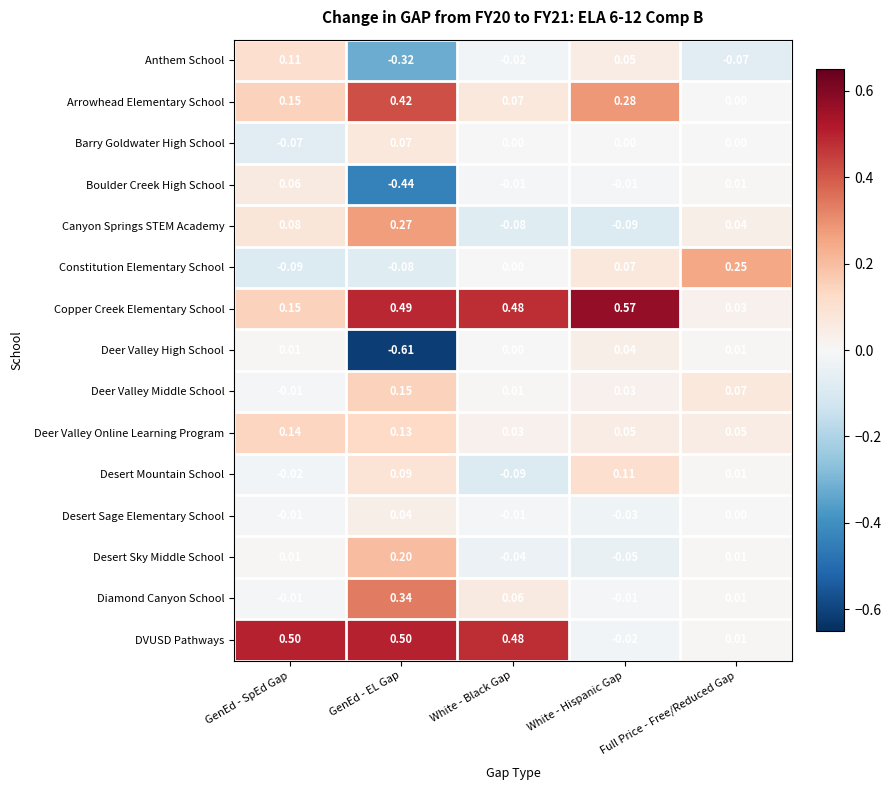

At which label does Barry Goldwater High School reach its minimum?

GenEd - SpEd Gap